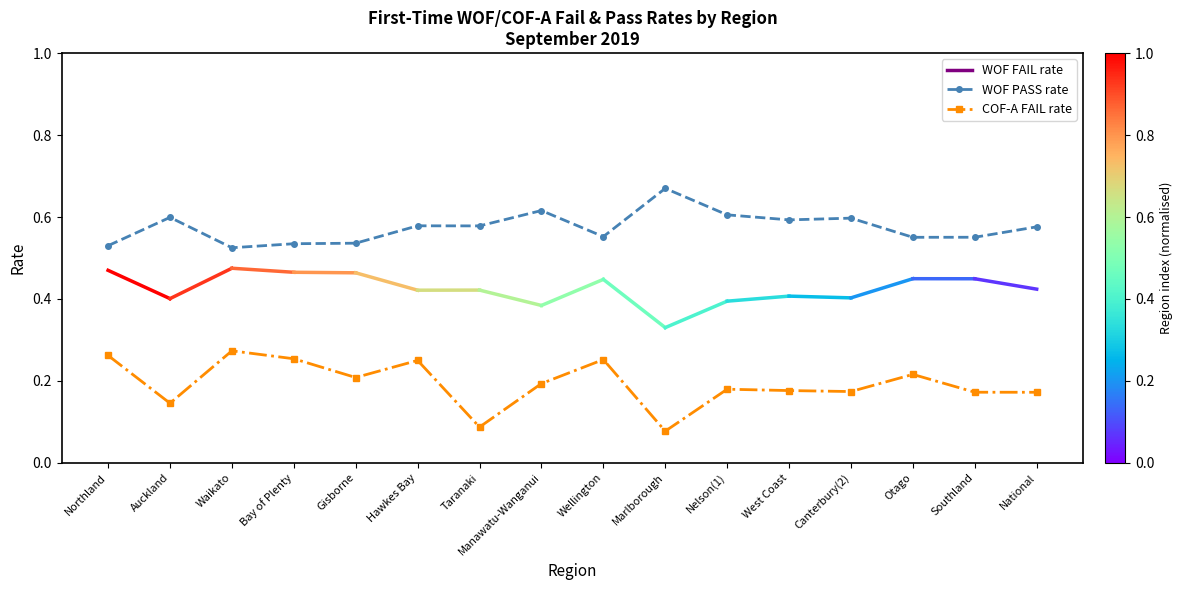

What is the label of the 4th point from the right?

Canterbury(2)